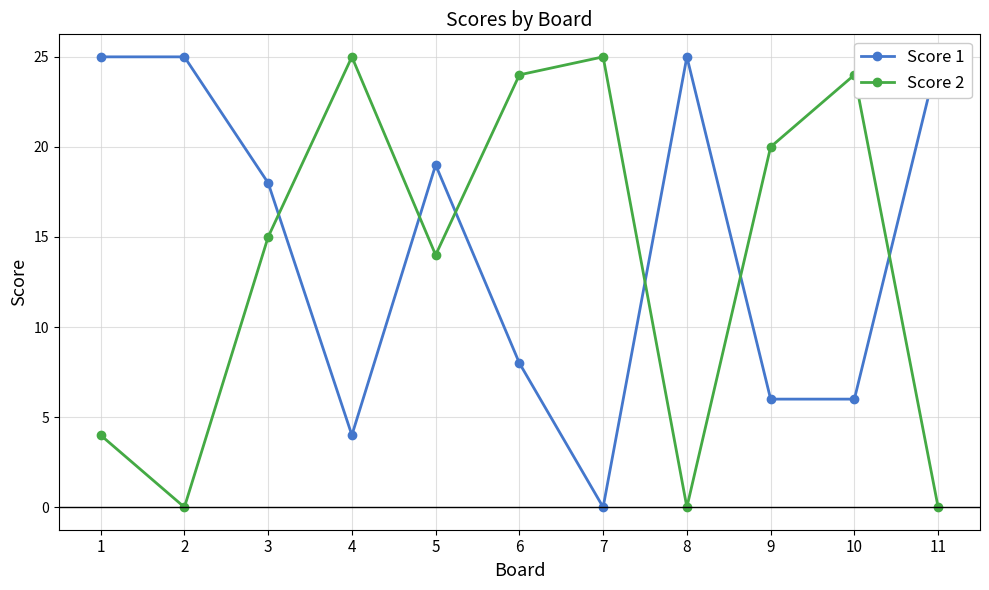

What is the sum of all Score 1 values?

161